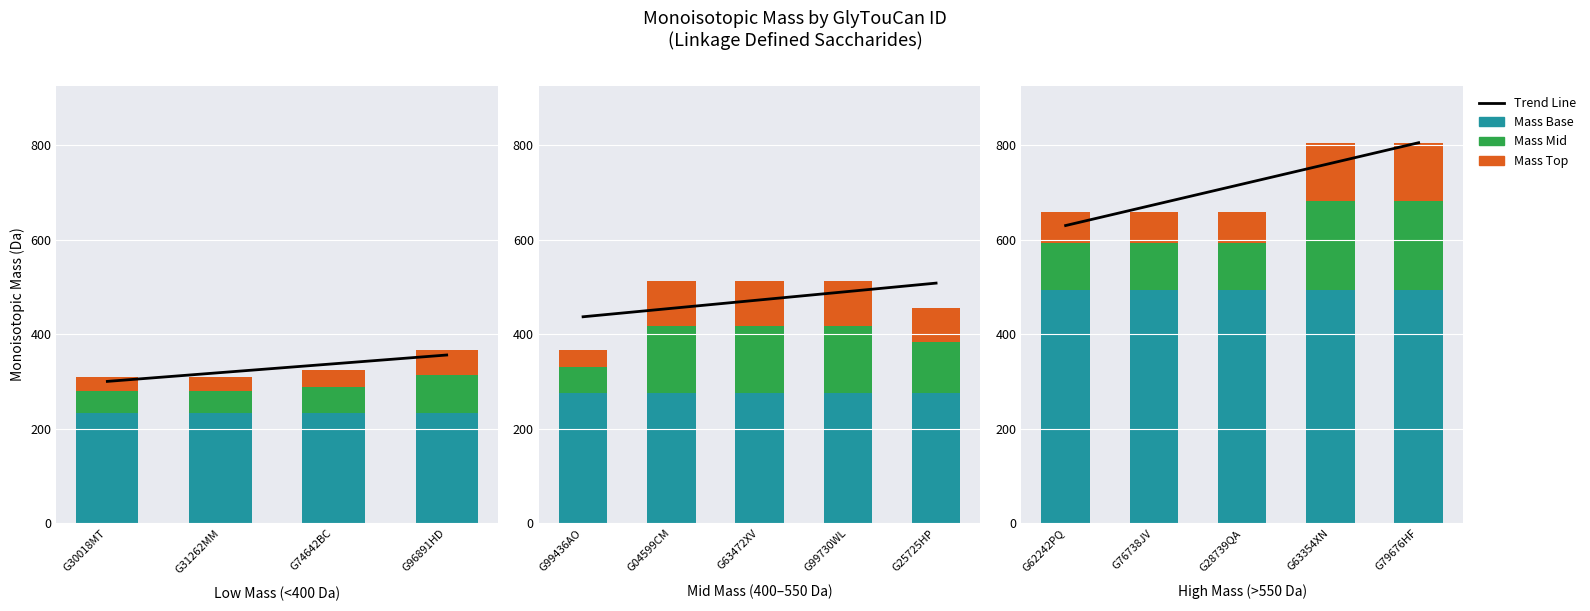

Is it true that Mass Base equals 300.8 at G63354XN?

False